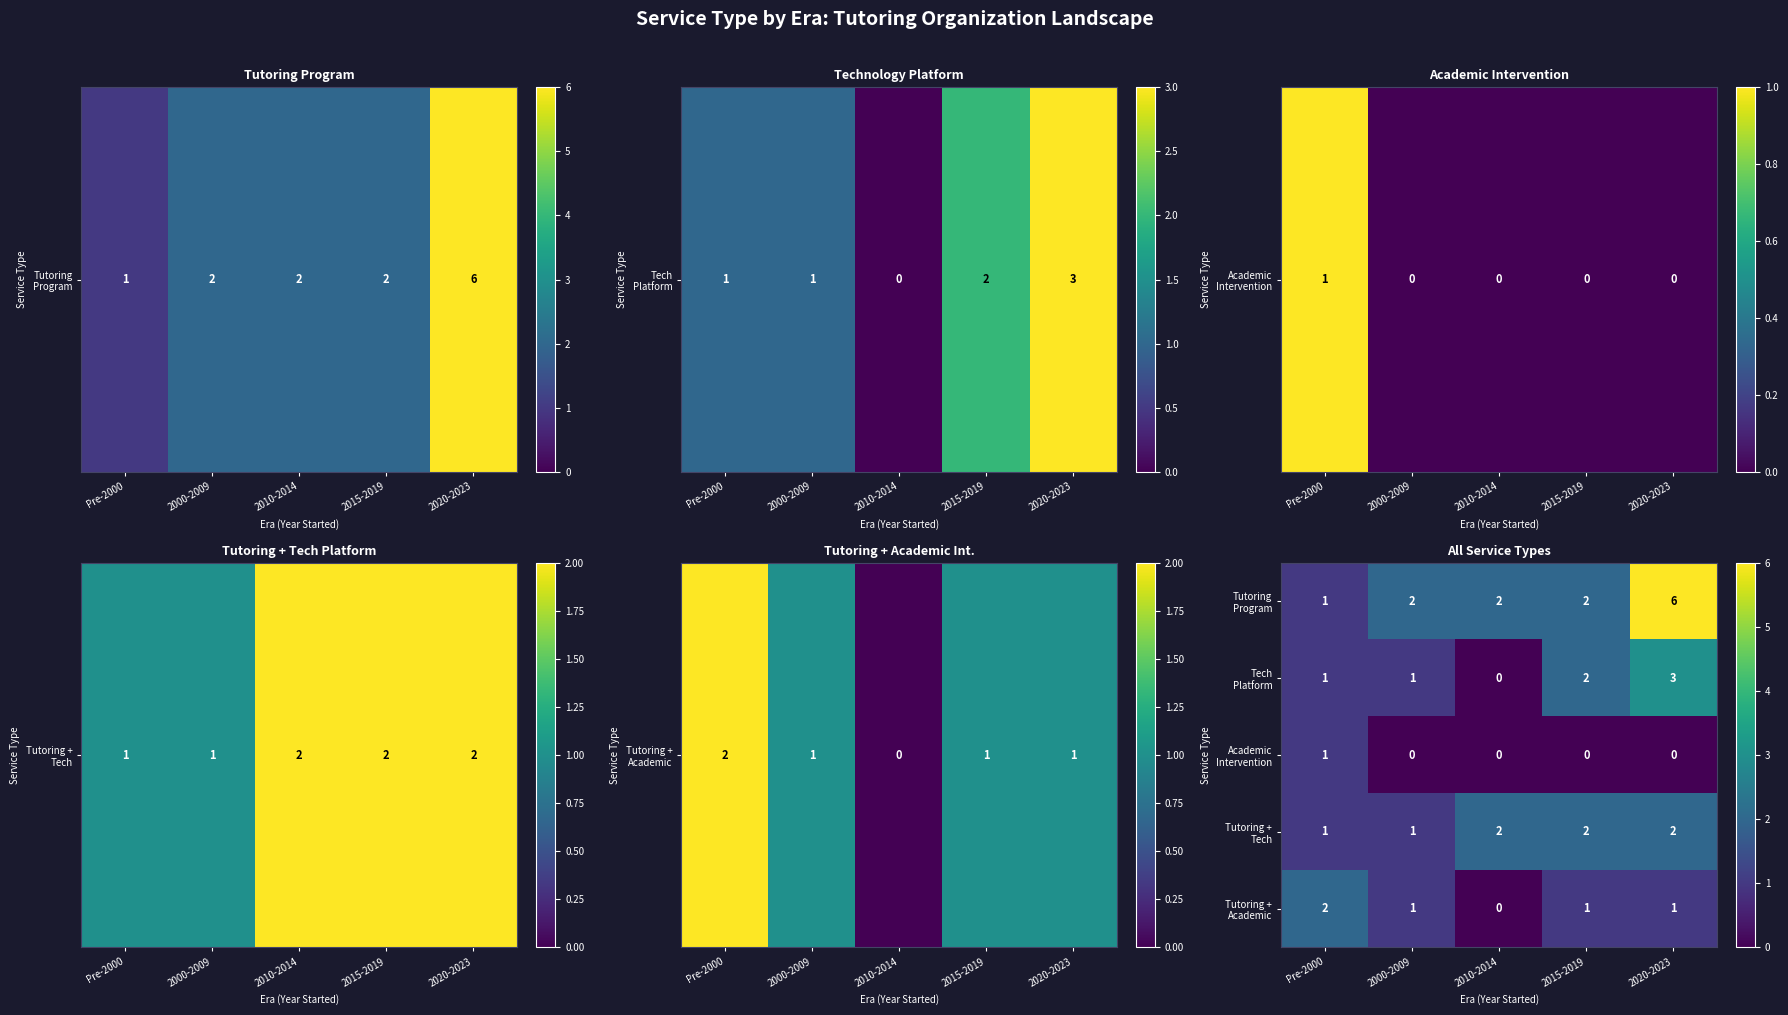

What is the difference between the highest and lowest values at 2020-2023?

6